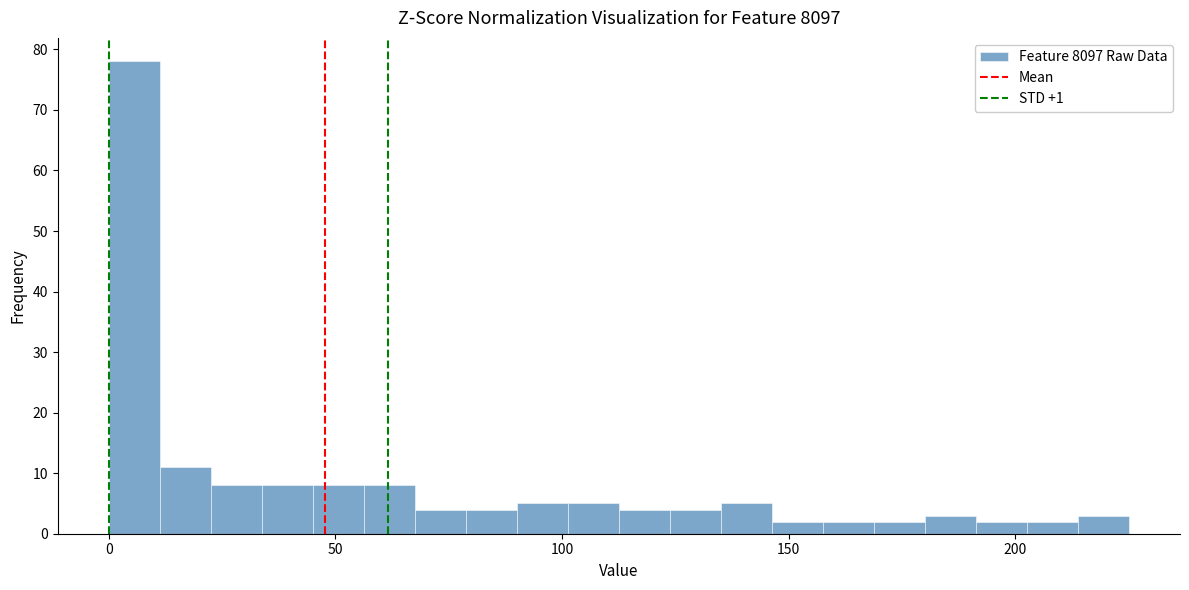

Around what value on the x-axis is the tallest bar? Give the approximate position of its centre, as read against the axis.

5